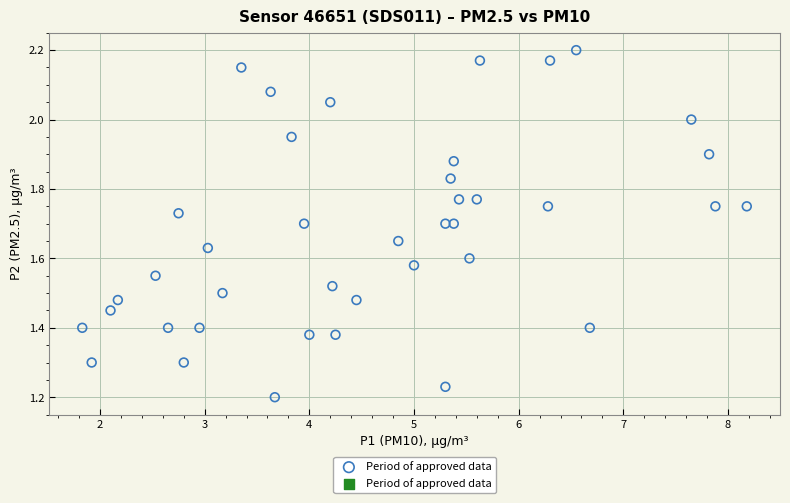

What is the range of X values (max minus min)?

6.3